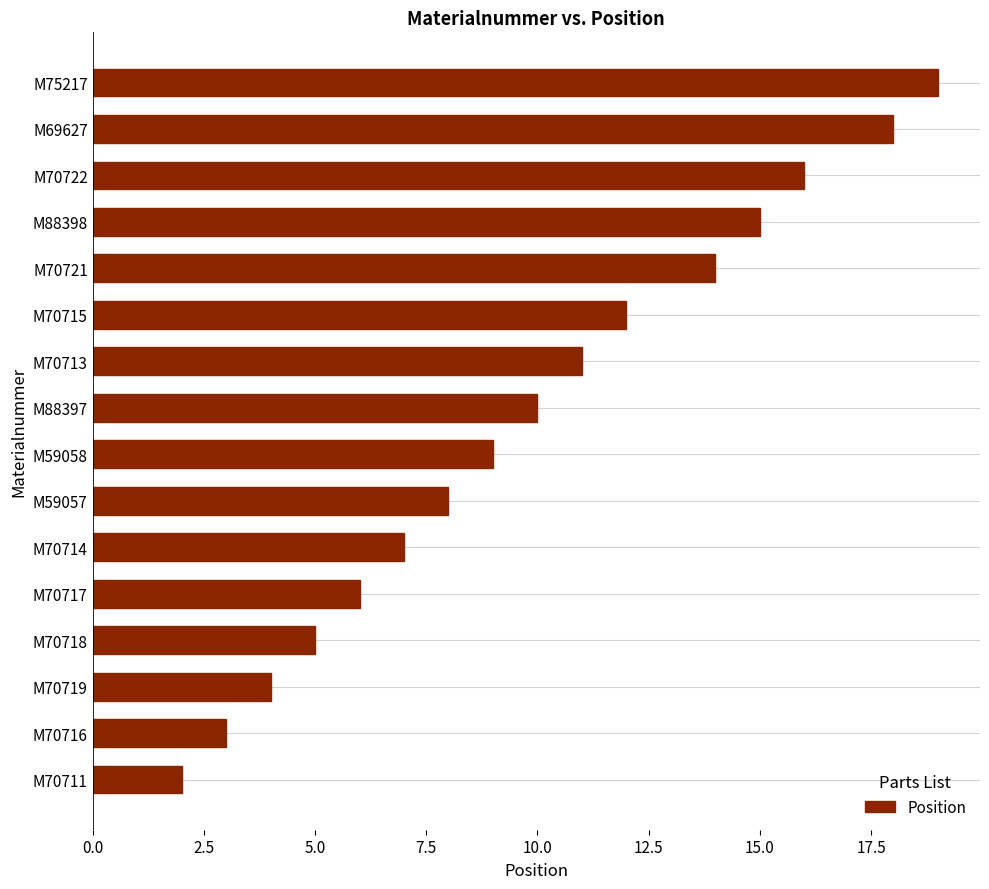

What is the change in value from M70713 to M70721?

+3